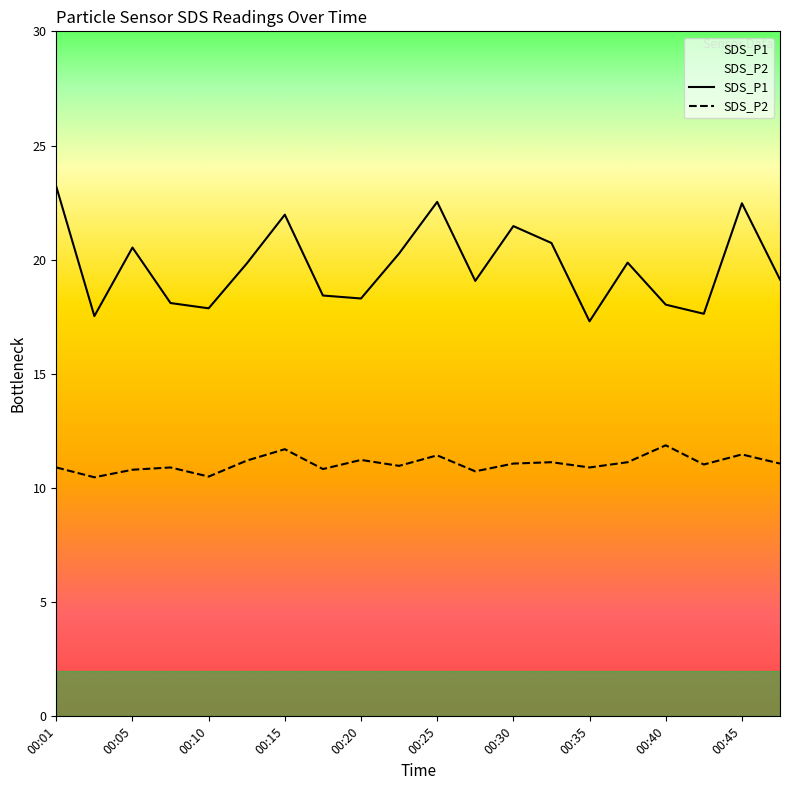

List the series in order of their overall mean, lowest first.

SDS_P2, SDS_P1